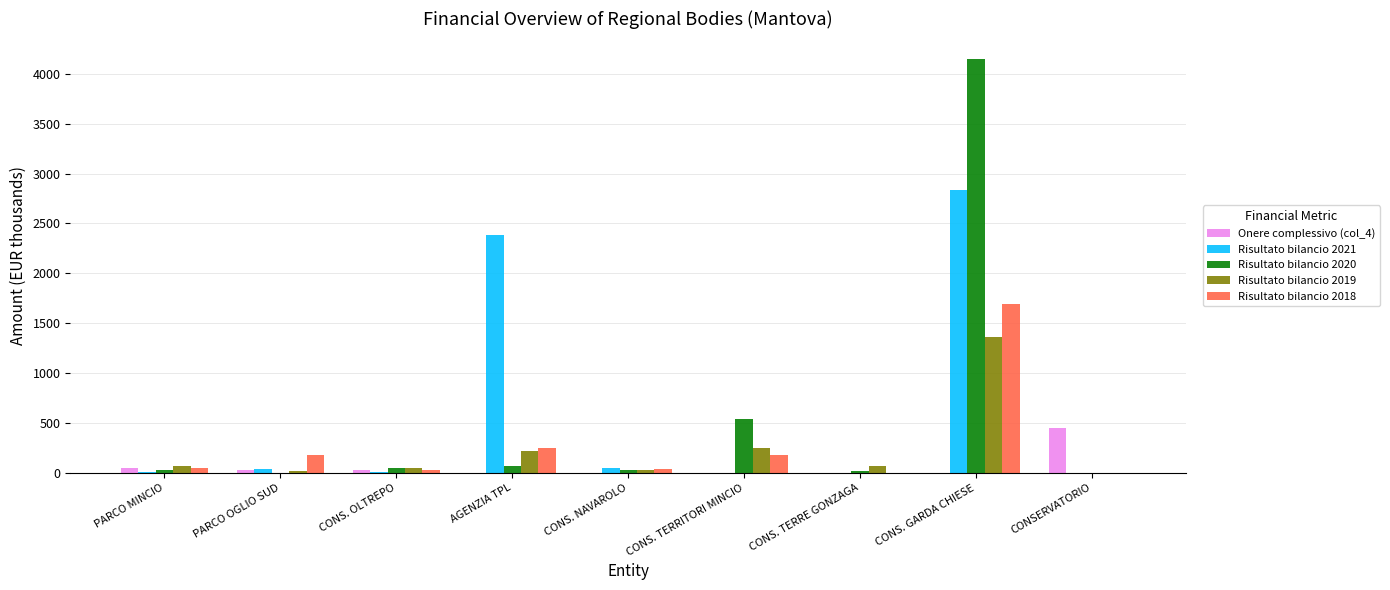

Which category has the highest value across all series?

CONS. GARDA CHIESE